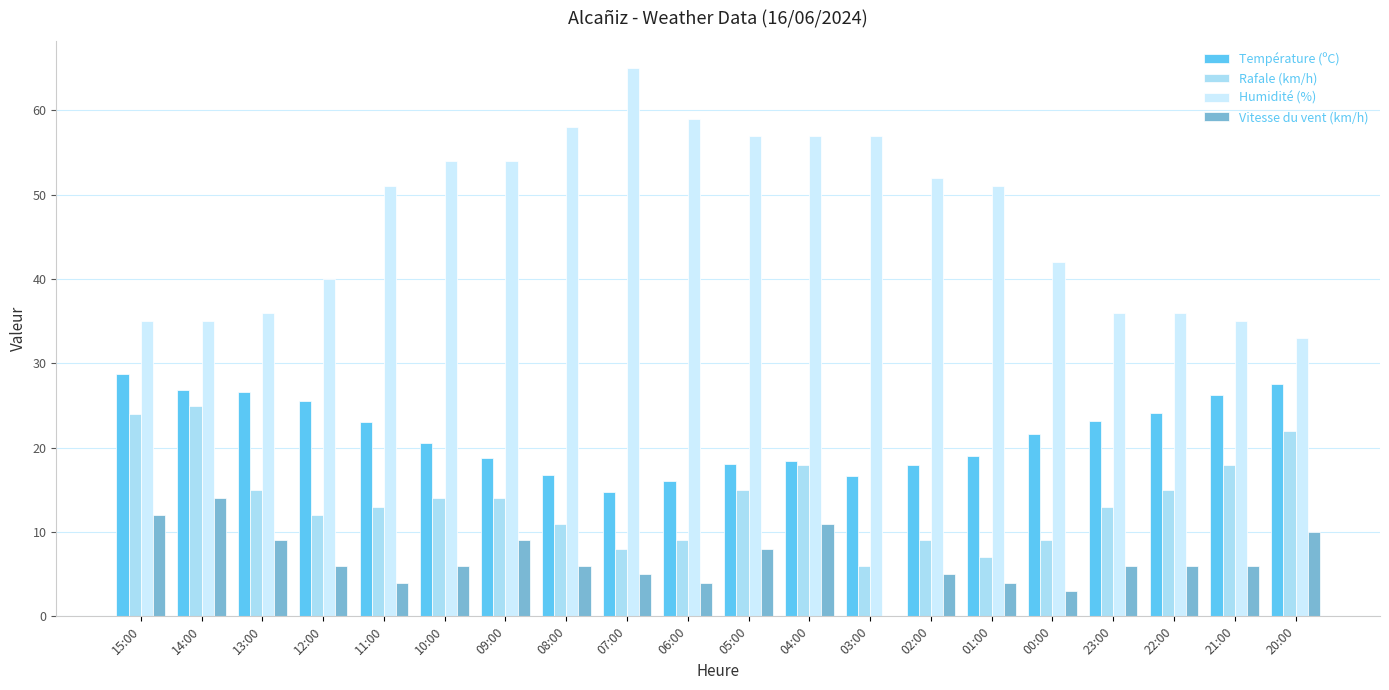

Count the number of categories in the chart.

20